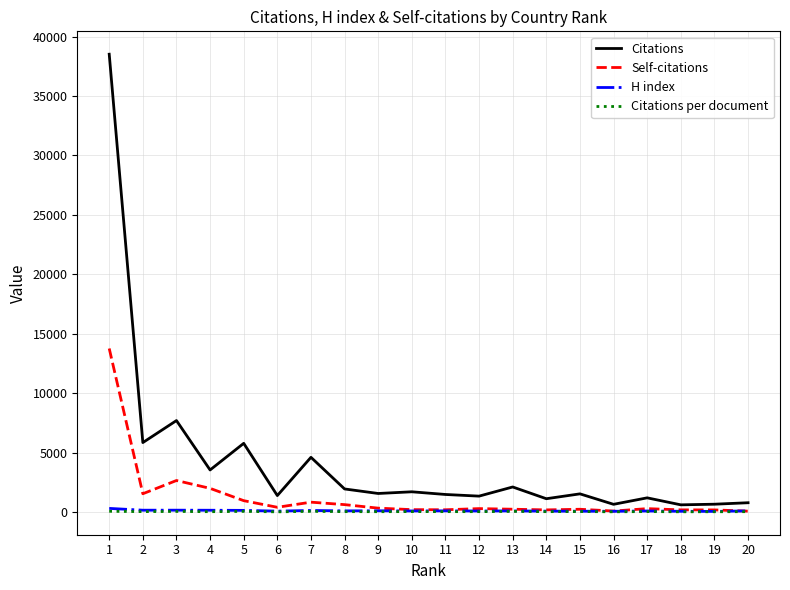

Read the Self-citations value at 13.

236.0